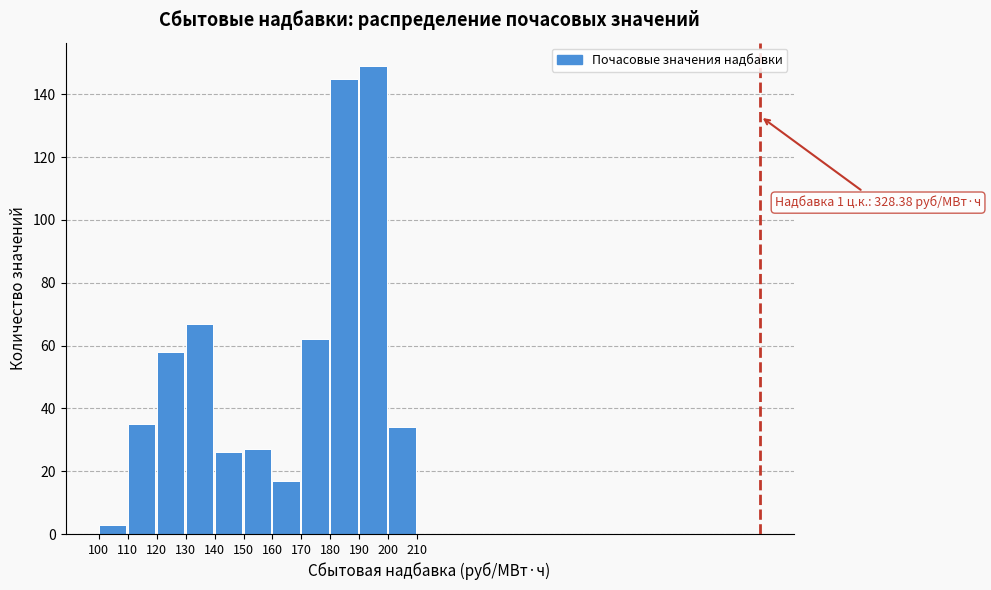

Which range on the x-axis has the tallest bar?

190 to 200